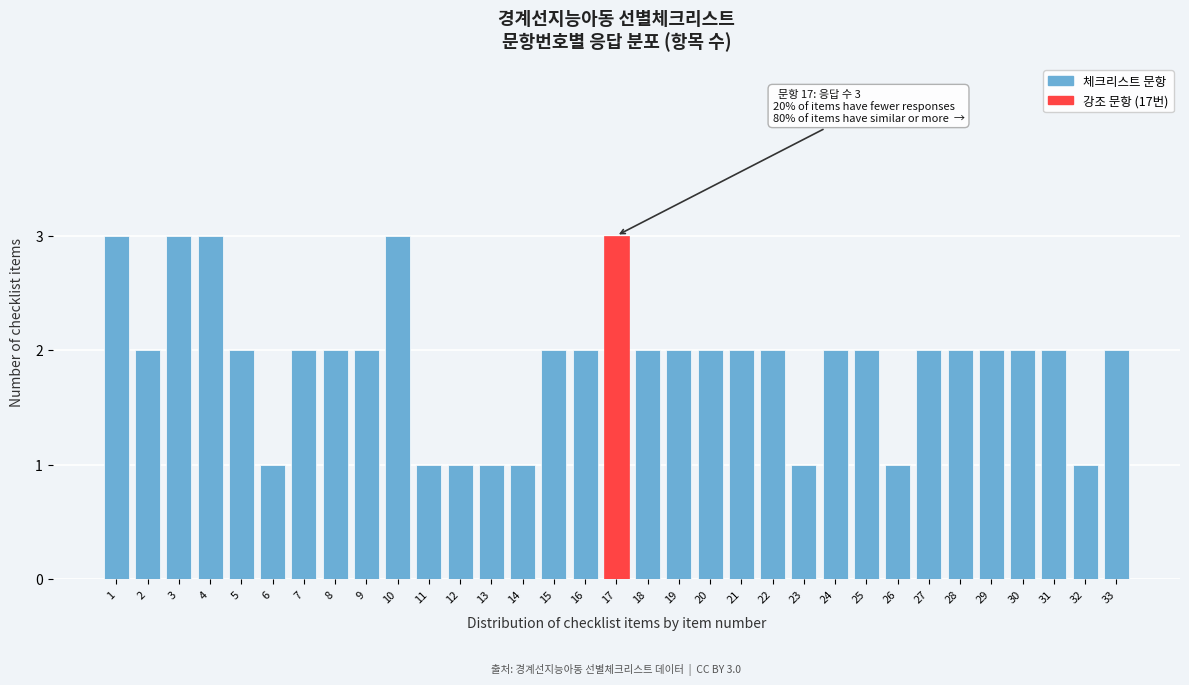

What is the value of the 5th bar from the left?

2